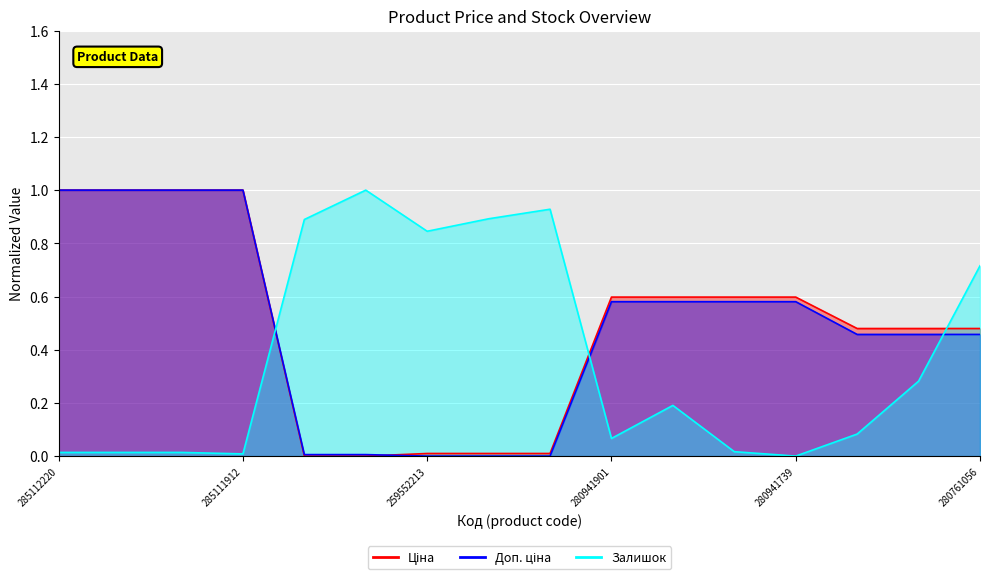

What is the label of the 8th point from the right?

259552189